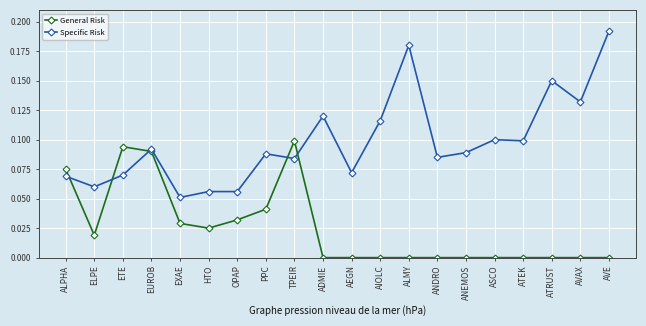

What is the label of the 2nd point from the left?

ELPE